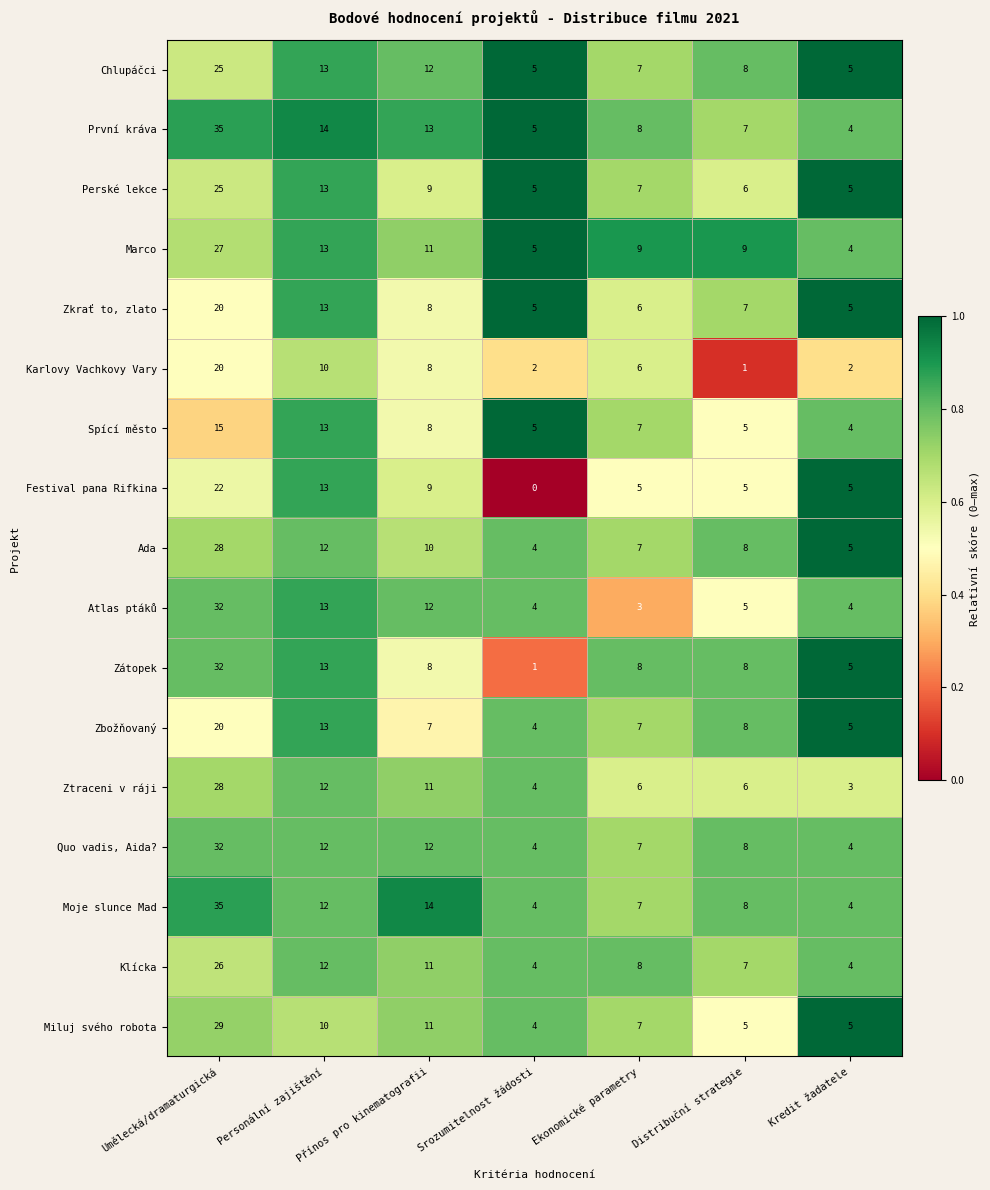

What is the difference between the highest and lowest values at Umělecká/dramaturgická?

20